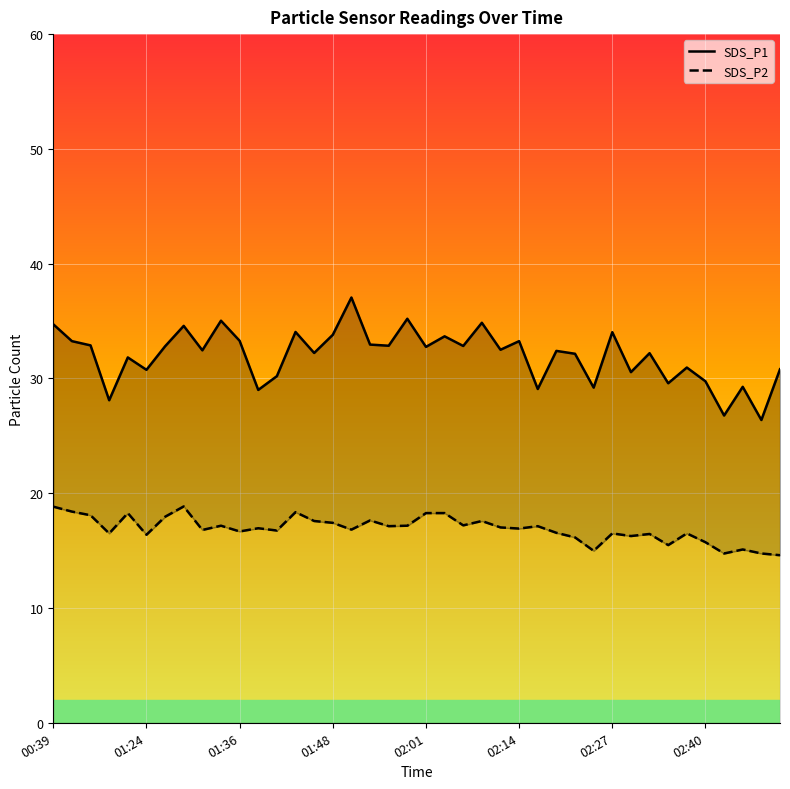

What is the difference between the maximum and minimum values in the SDS_P1 series?

10.7